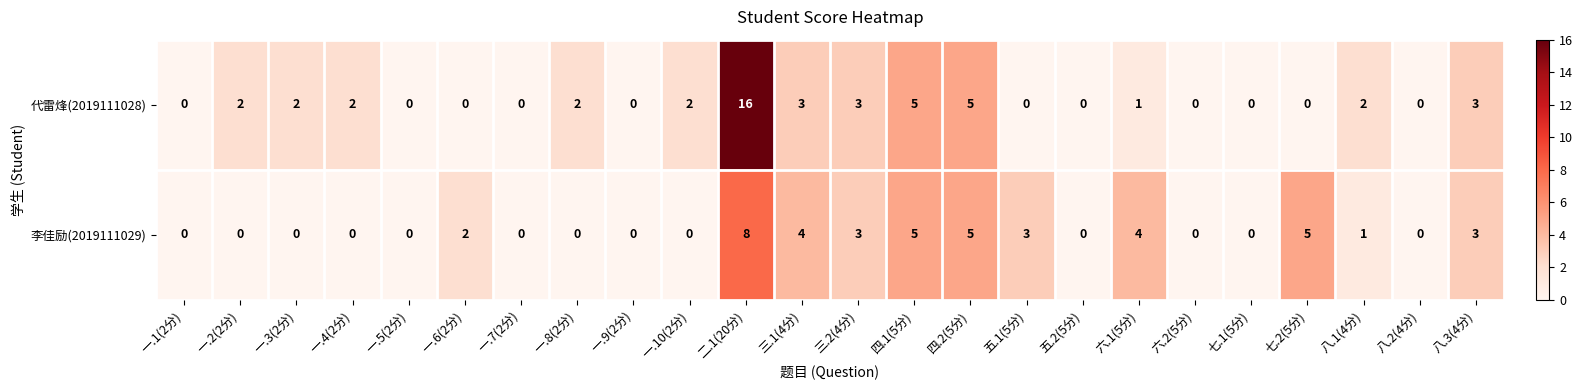

What is the sum of all 李佳励(2019111029) values?

43